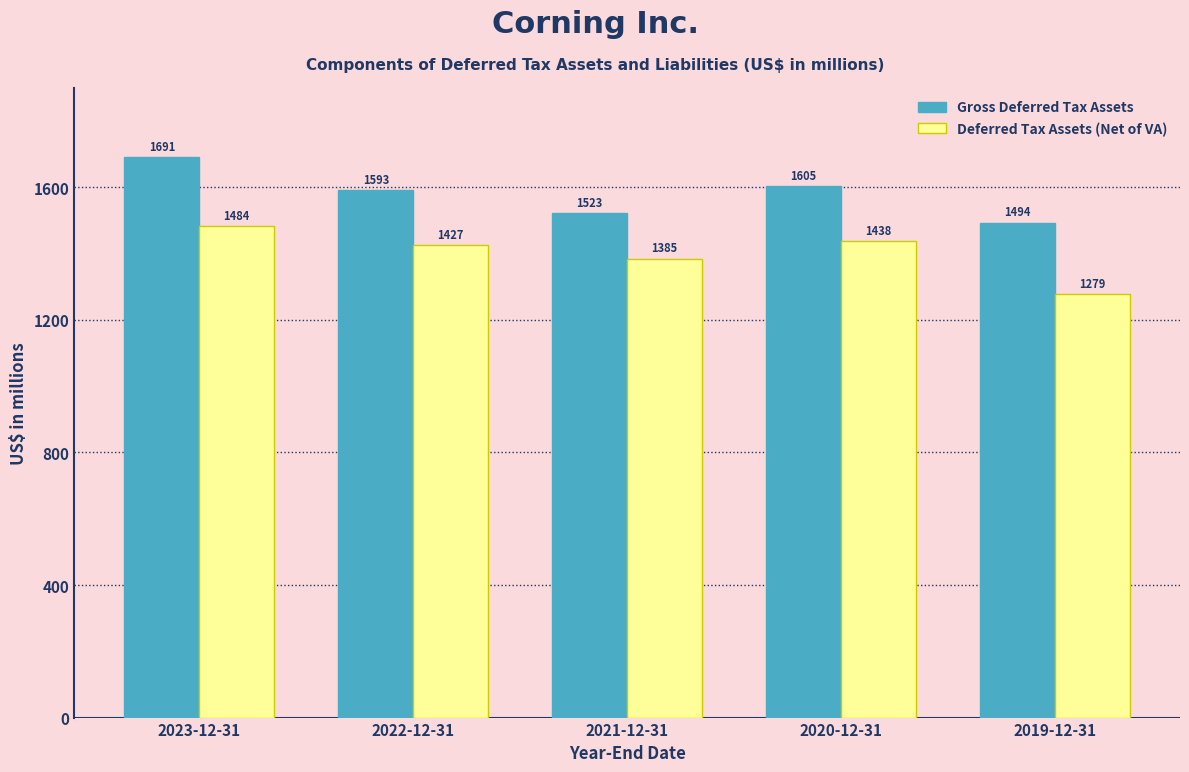

Reading right to left, what are all the values shown in this chart?

Gross Deferred Tax Assets: 2019-12-31=1494	2020-12-31=1605	2021-12-31=1523	2022-12-31=1593	2023-12-31=1691
Deferred Tax Assets (Net of VA): 2019-12-31=1279	2020-12-31=1438	2021-12-31=1385	2022-12-31=1427	2023-12-31=1484